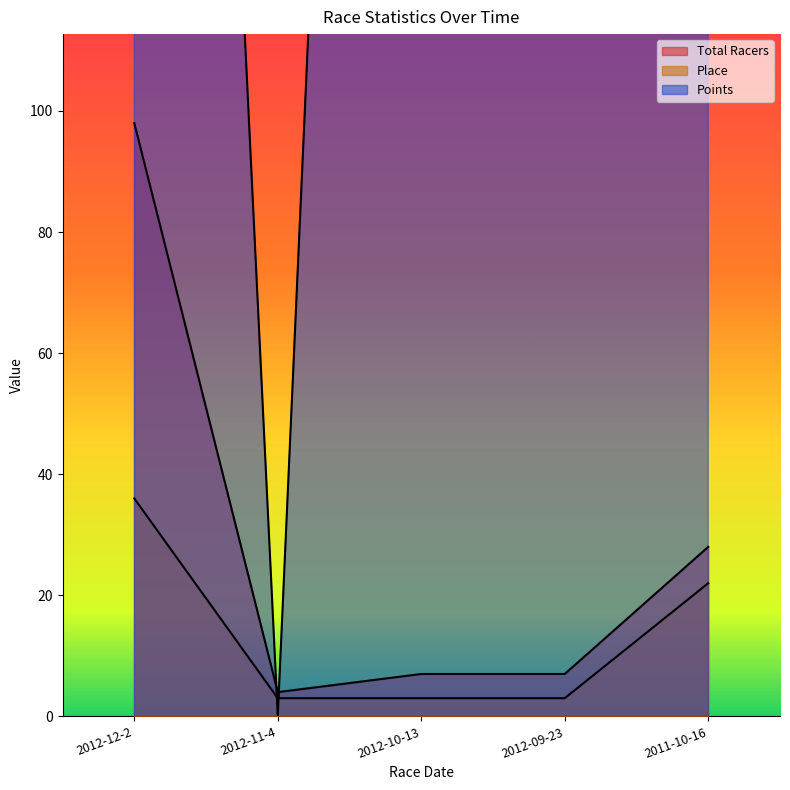

What is the sum of the Points values at 2011-10-16 and 2012-09-23?

1106.9